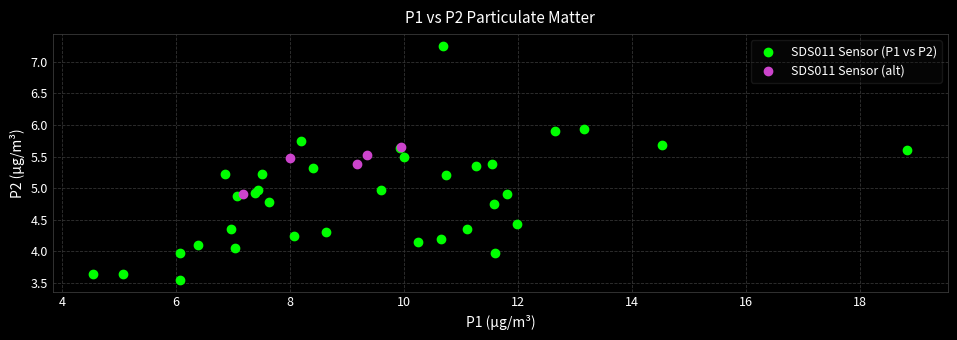

Which series contains the lowest Y value?

SDS011 Sensor (P1 vs P2)